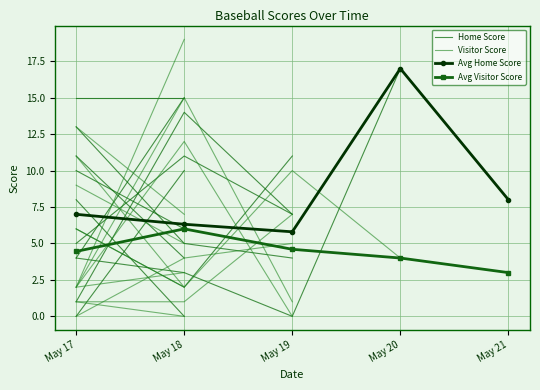

Where is the first local maximum for Home Score?

May 20